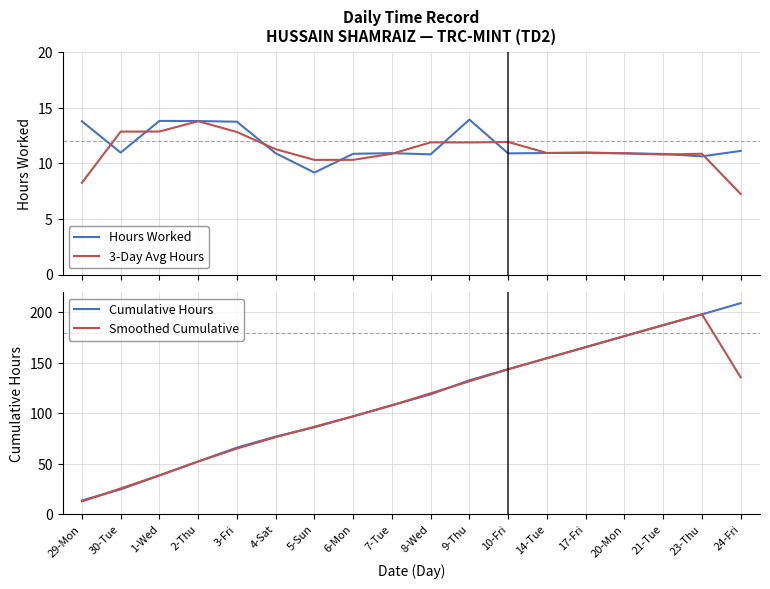

Between 2-Thu and 7-Tue, which is larger?

2-Thu